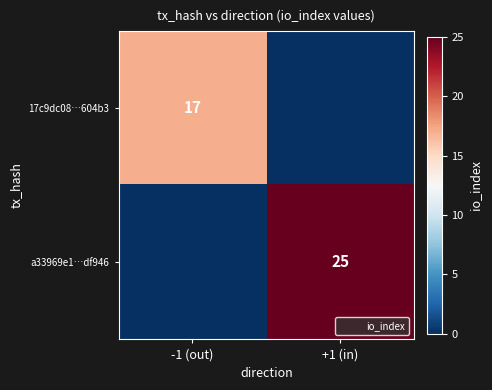

List the labels in order of 17c9dc08…604b3 value, smallest first.

+1 (in), -1 (out)